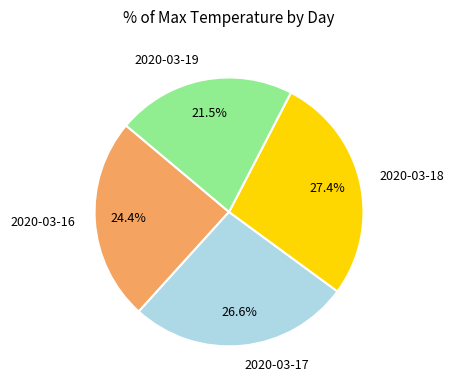

To the nearest percent, what portion does 2020-03-17 represent?

27%